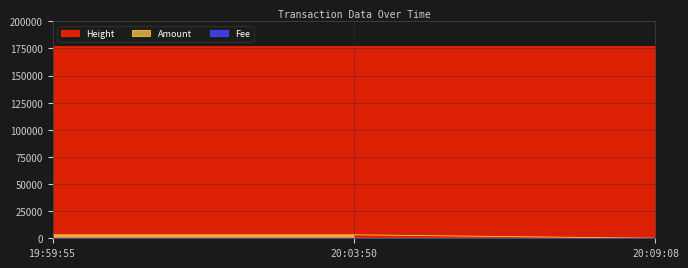

Which series has the widest spread of values?

Amount